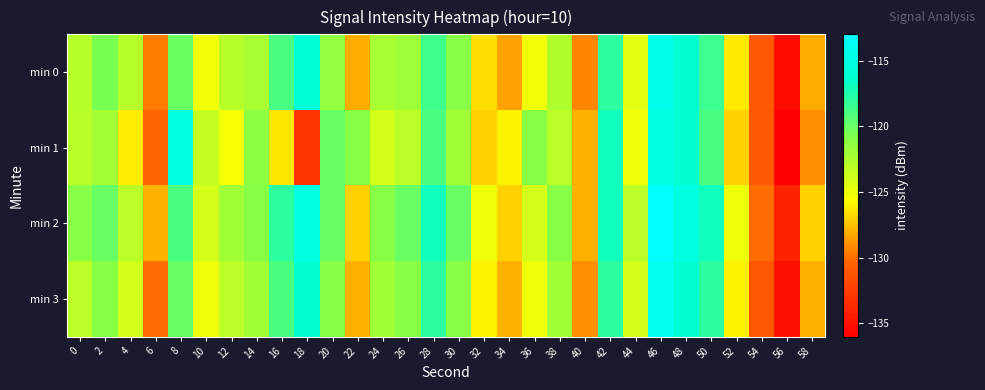

How many data points does each series have?

30